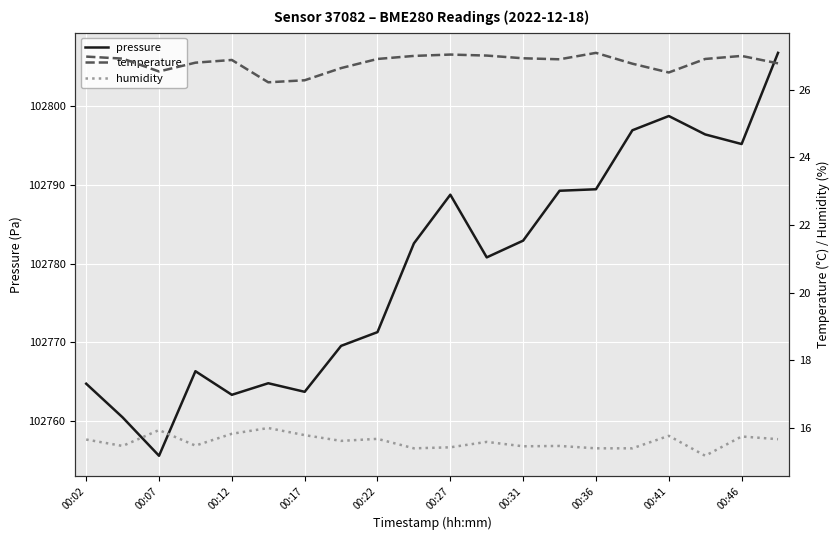

At 19, list the series in order from largest to smallest.

pressure, temperature, humidity